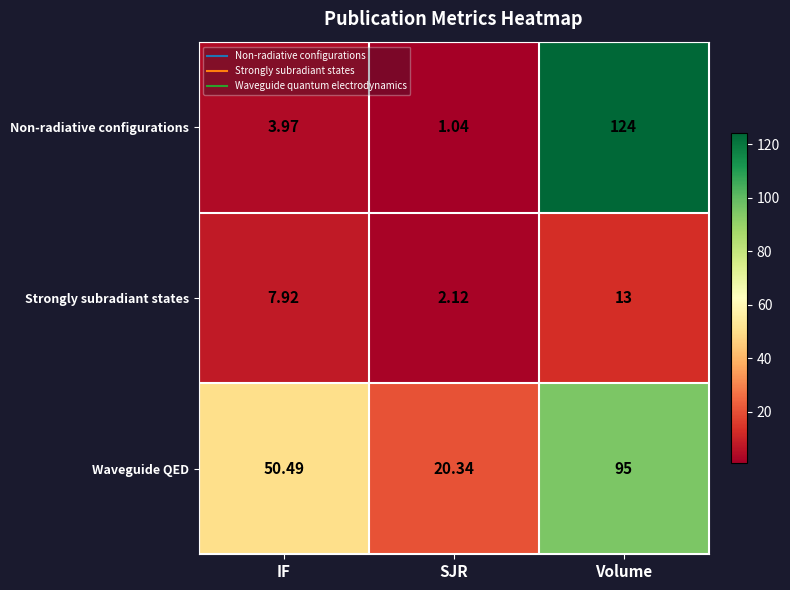

List the series in order of their overall mean, highest first.

Waveguide QED, Non-radiative configurations, Strongly subradiant states